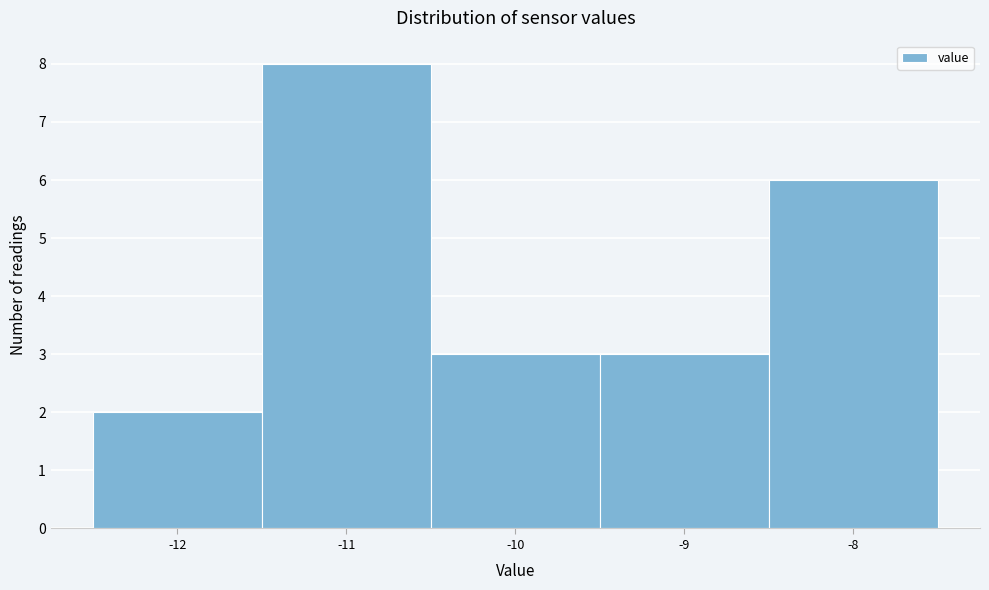

Which range on the x-axis has the tallest bar?

-11.5 to -10.5